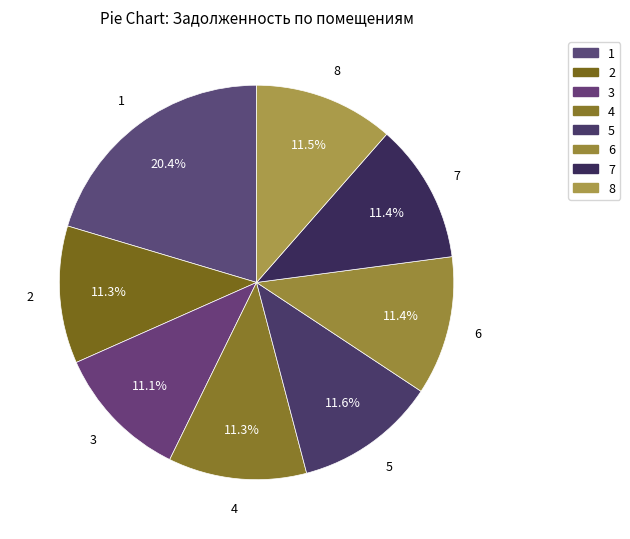

To the nearest percent, what is the average slice percentage?

12%